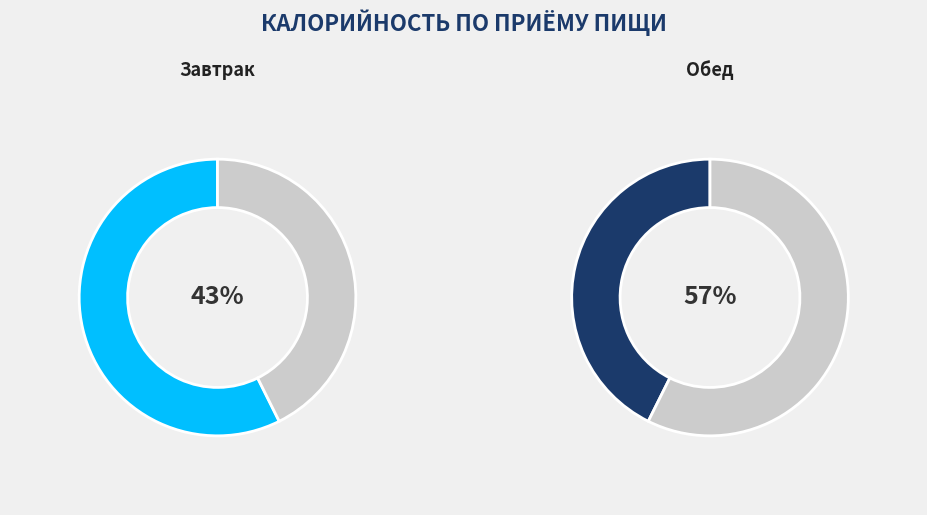

Which slice is the largest?

Обед